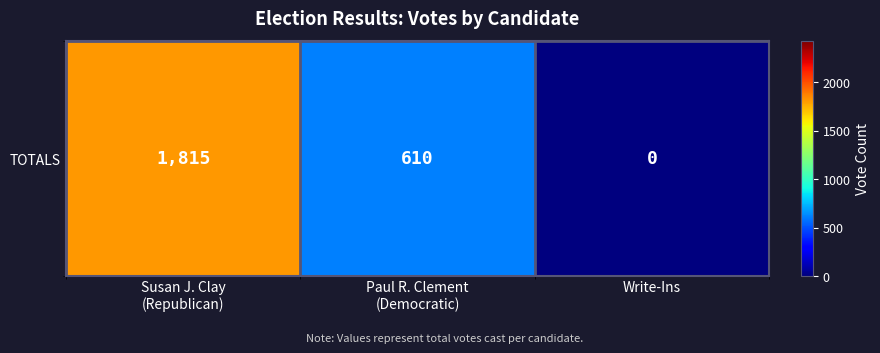

Is it true that the value at Write-Ins is -1106?

False